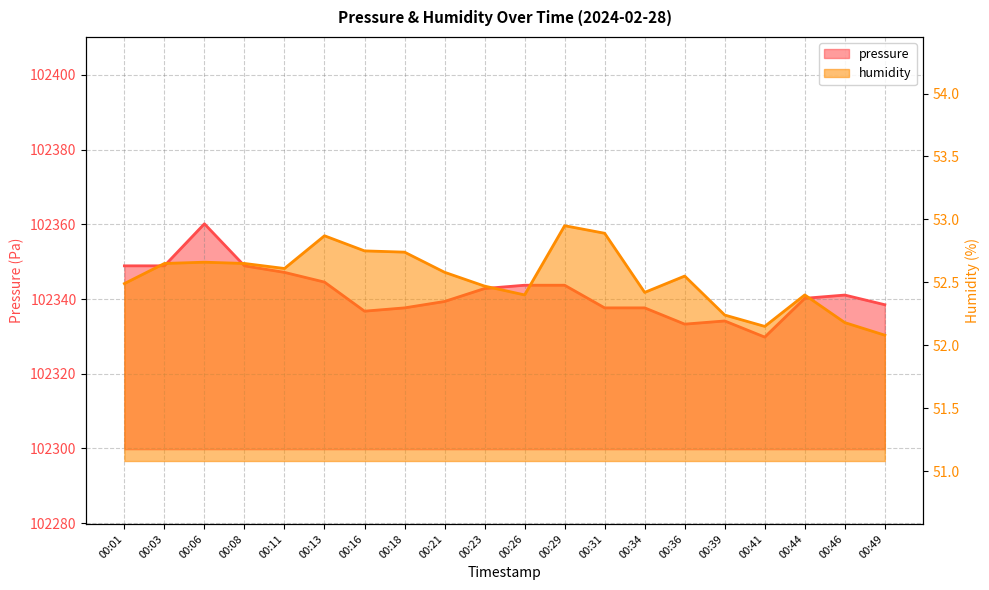

Reading left to right, extract all data points from this chart.

pressure: 00:01=102348.9	00:03=102348.9	00:06=102360.1	00:08=102348.9	00:11=102347.1	00:13=102344.5	00:16=102336.8	00:18=102337.6	00:21=102339.3	00:23=102342.8	00:26=102343.7	00:29=102343.7	00:31=102337.6	00:34=102337.6	00:36=102333.3	00:39=102334.1	00:41=102329.8	00:44=102340.2	00:46=102341.1	00:49=102338.5
humidity: 00:01=52.5	00:03=52.6	00:06=52.7	00:08=52.6	00:11=52.6	00:13=52.9	00:16=52.8	00:18=52.7	00:21=52.6	00:23=52.5	00:26=52.4	00:29=53.0	00:31=52.9	00:34=52.4	00:36=52.5	00:39=52.2	00:41=52.1	00:44=52.4	00:46=52.2	00:49=52.1